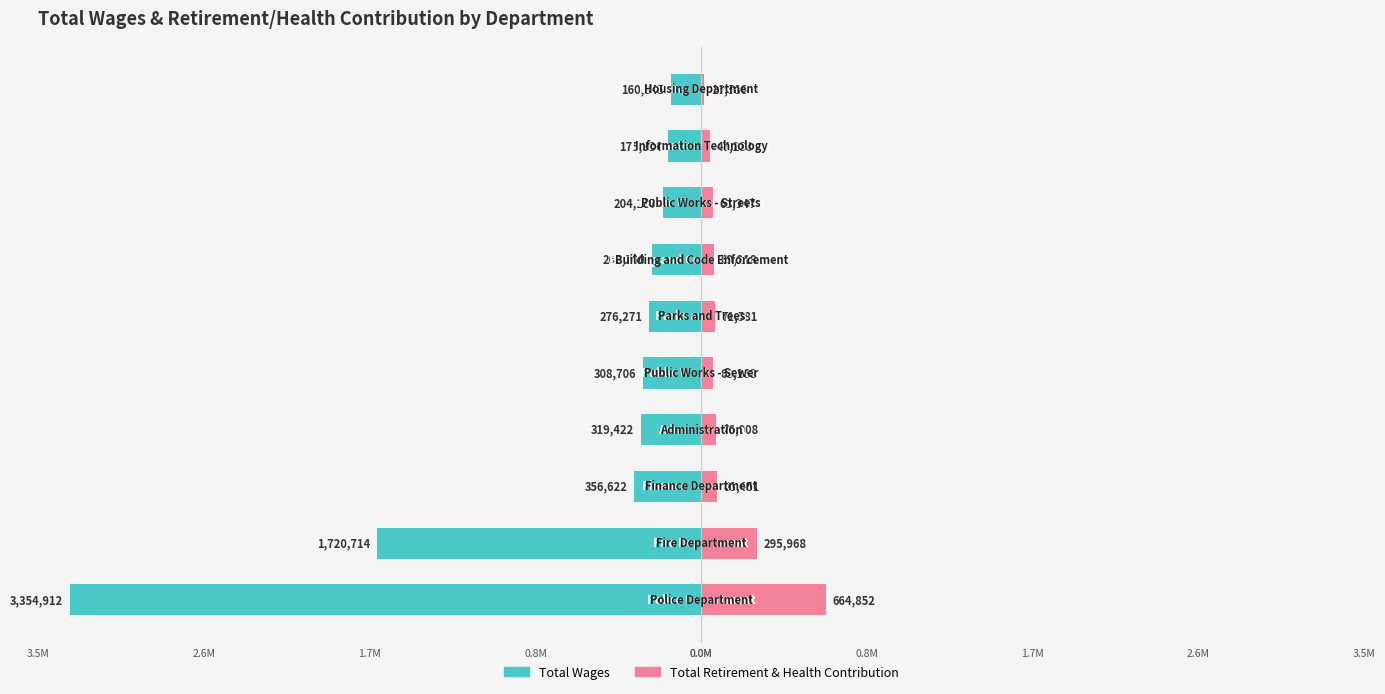

Between 2 and 5, which is larger?

5